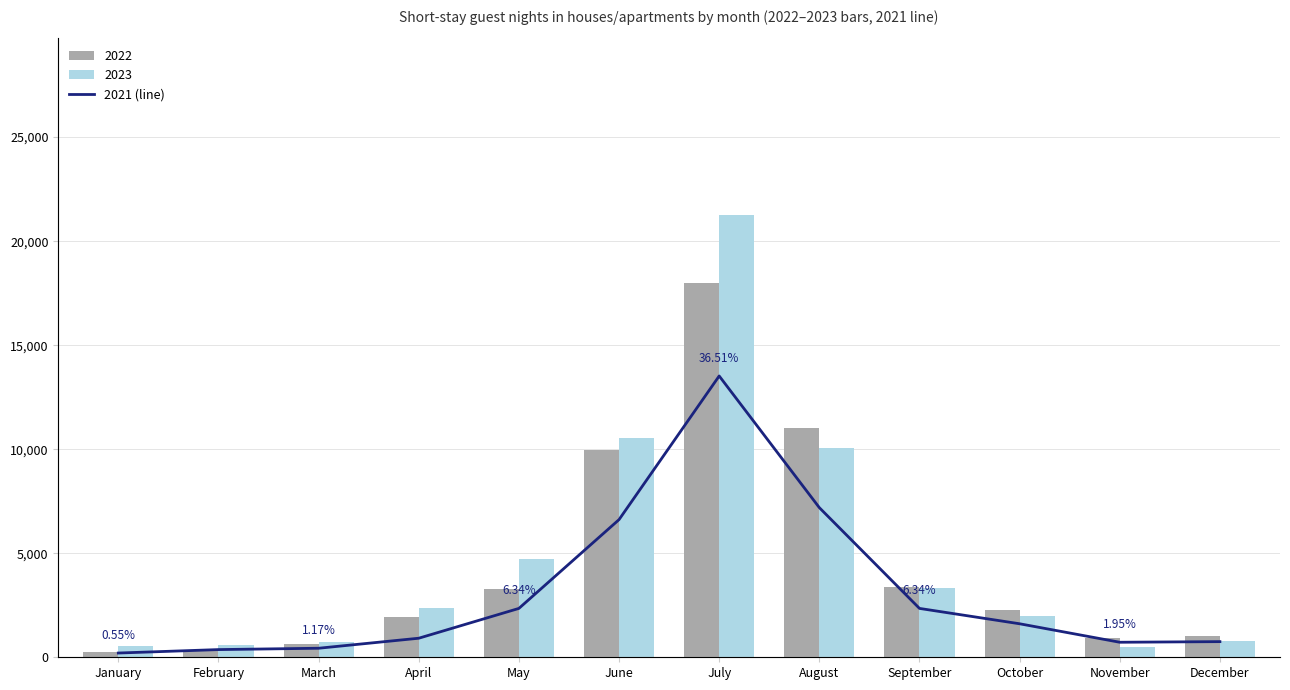

The value at December is 1133. True or false?

False